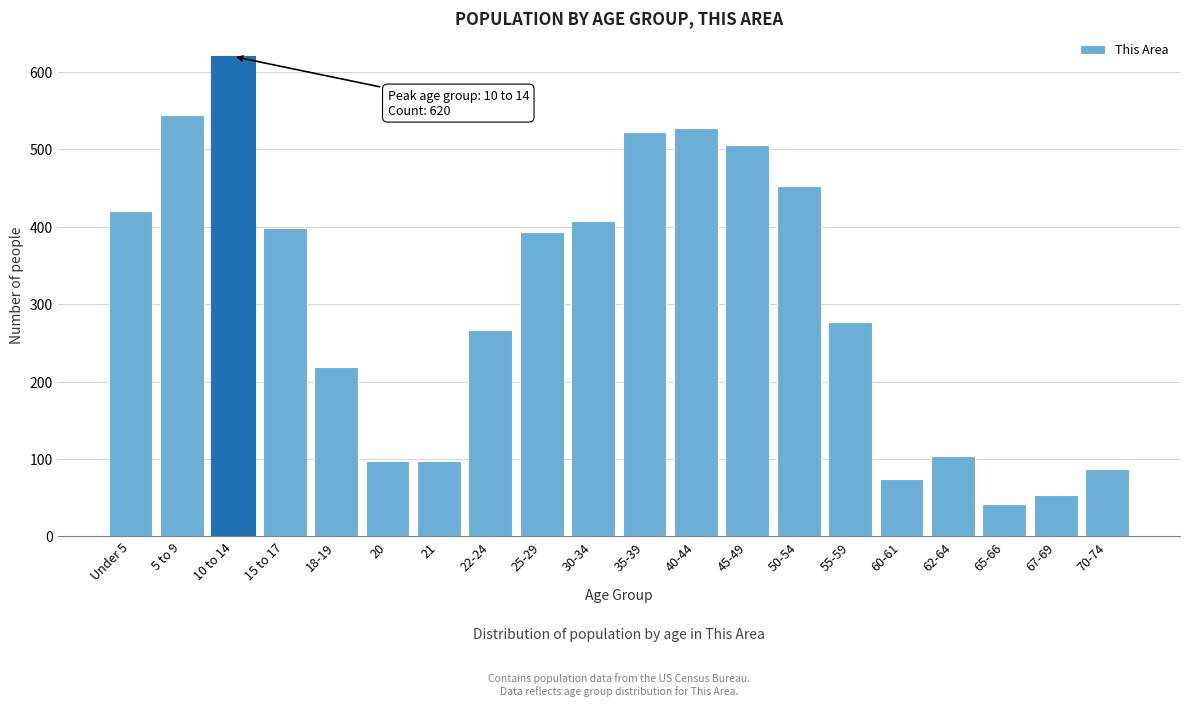

Reading left to right, extract all data points from this chart.

420	545	620	398	219	98	98	267	393	408	522	528	506	453	277	74	104	42	53	87